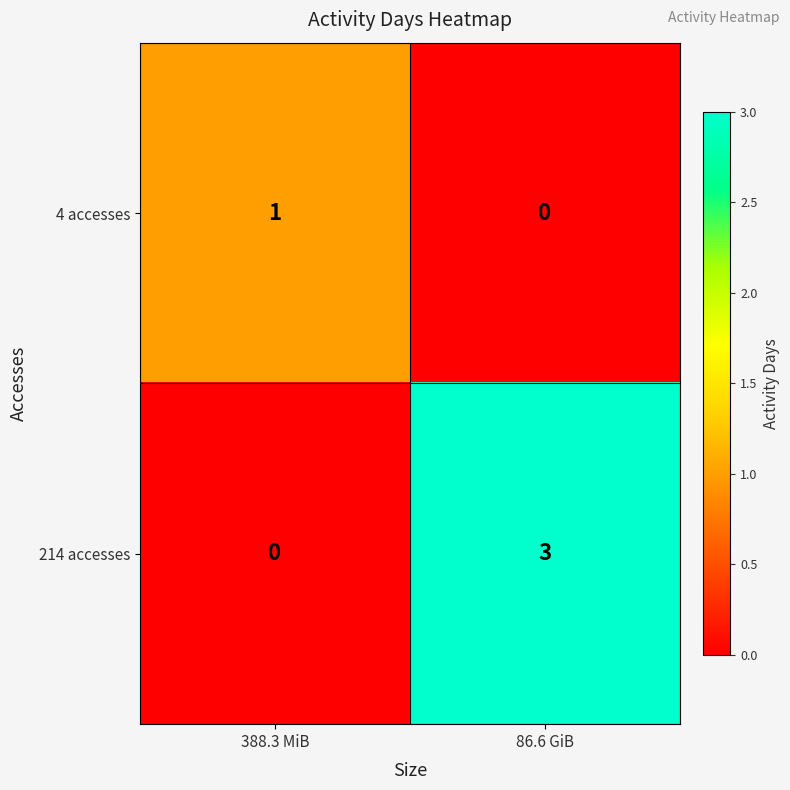

At which category does the chart reach its peak across all series?

86.6 GiB